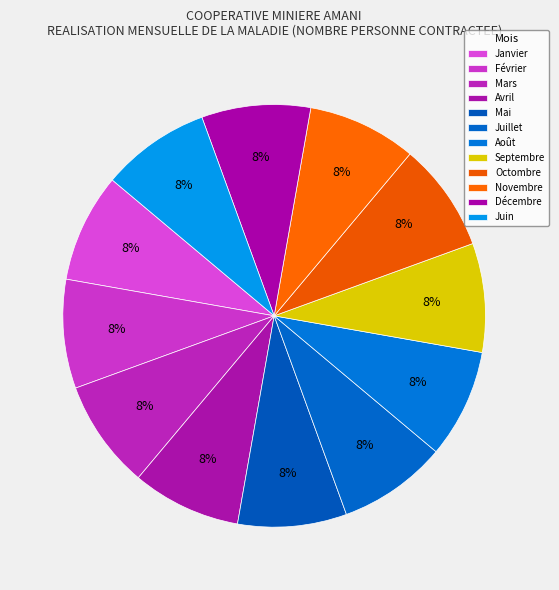

Count the number of slices in the pie.

12